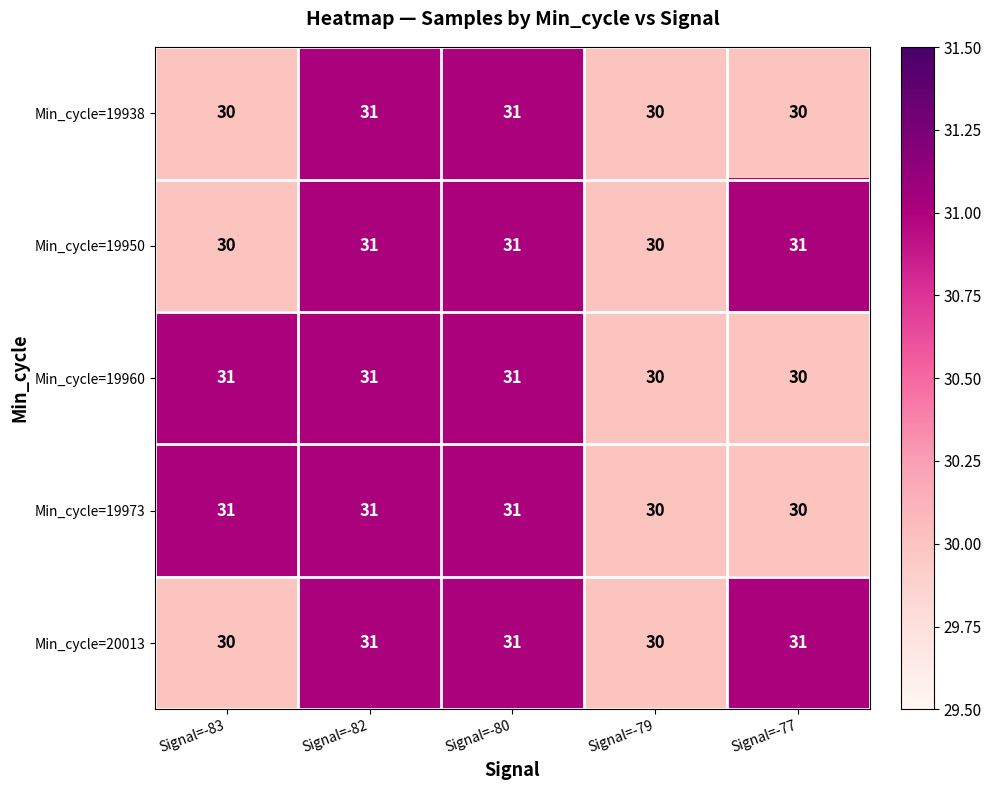

Reading right to left, transcribe all the data shown in this chart.

Min_cycle=19938: Signal=-77=30	Signal=-79=30	Signal=-80=31	Signal=-82=31	Signal=-83=30
Min_cycle=19950: Signal=-77=31	Signal=-79=30	Signal=-80=31	Signal=-82=31	Signal=-83=30
Min_cycle=19960: Signal=-77=30	Signal=-79=30	Signal=-80=31	Signal=-82=31	Signal=-83=31
Min_cycle=19973: Signal=-77=30	Signal=-79=30	Signal=-80=31	Signal=-82=31	Signal=-83=31
Min_cycle=20013: Signal=-77=31	Signal=-79=30	Signal=-80=31	Signal=-82=31	Signal=-83=30